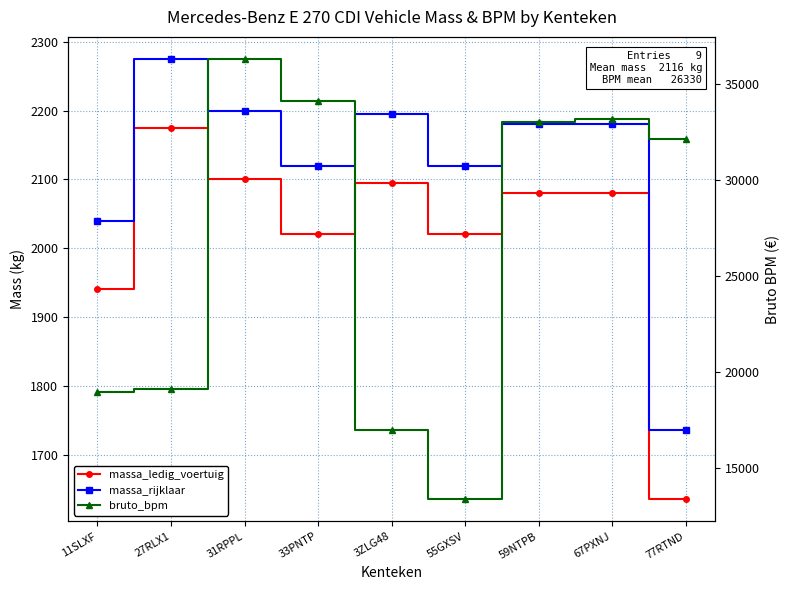

True or false: bruto_bpm and massa_rijklaar cross at least once.

False